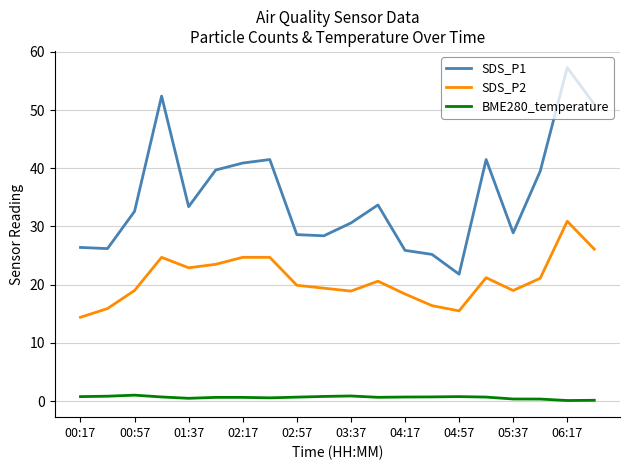

What is the minimum value for SDS_P1?

21.8